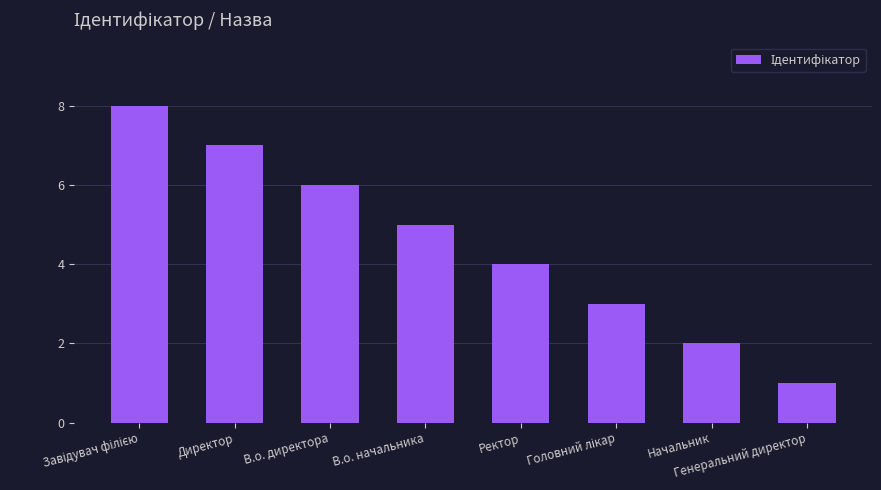

The value at В.о. начальника is 5. True or false?

True